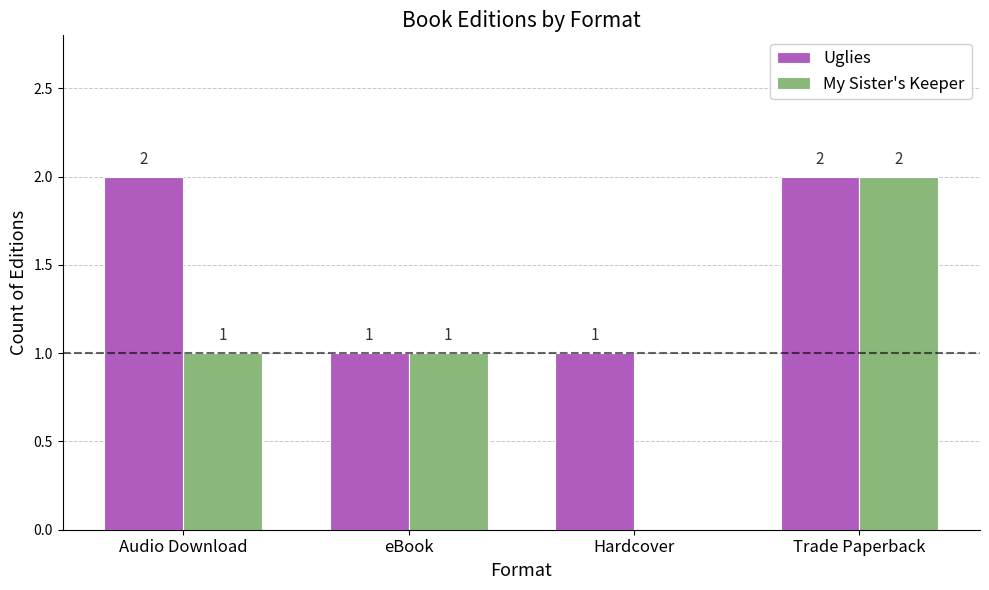

The value of My Sister's Keeper at Audio Download is 1. True or false?

True